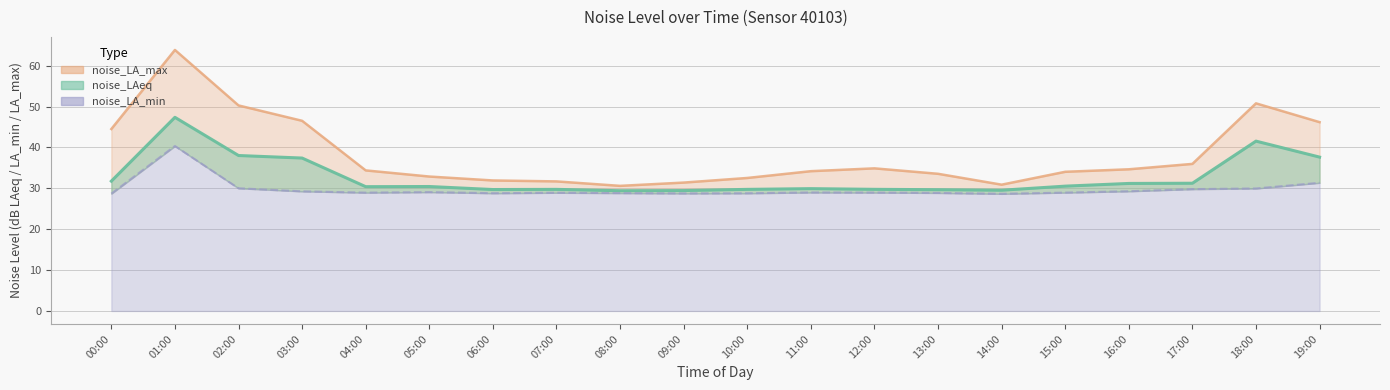

Where does the noise_LA_max series first go above 34?

00:00